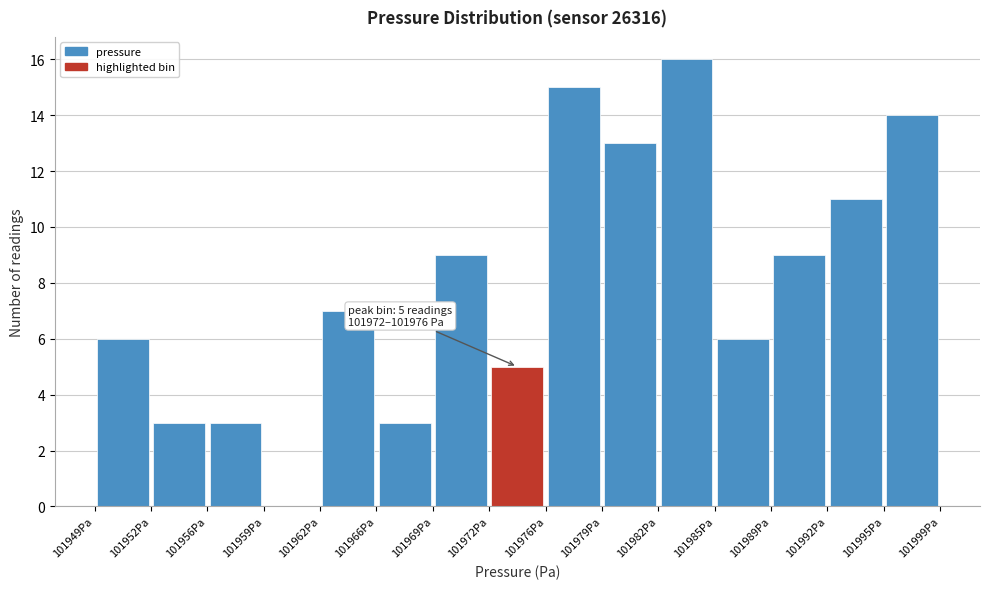

Over which range of the x-axis is the bar tallest?

101982.0 to 101985.5